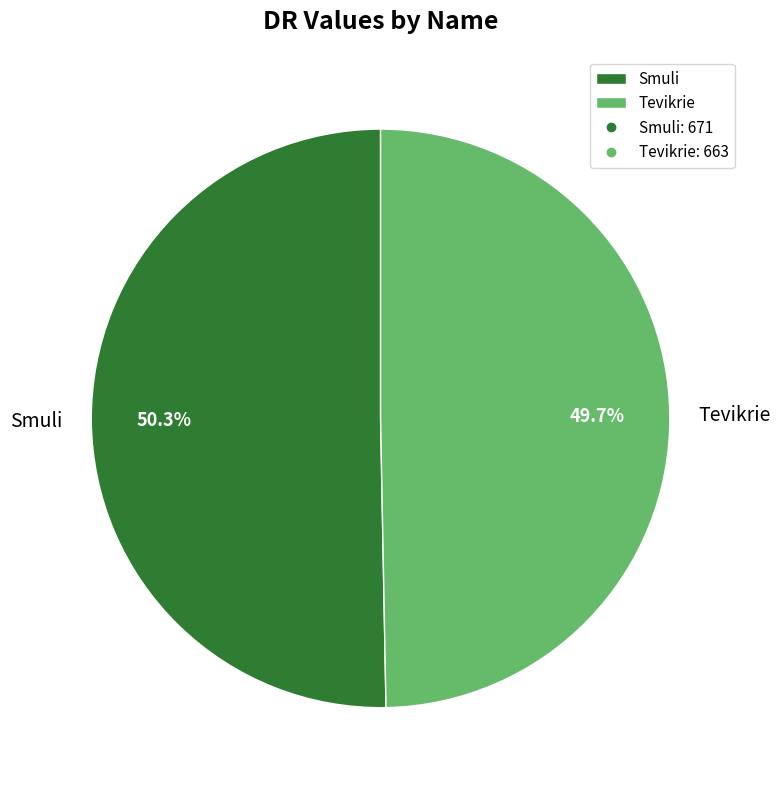

Between Smuli and Tevikrie, which is larger?

Smuli